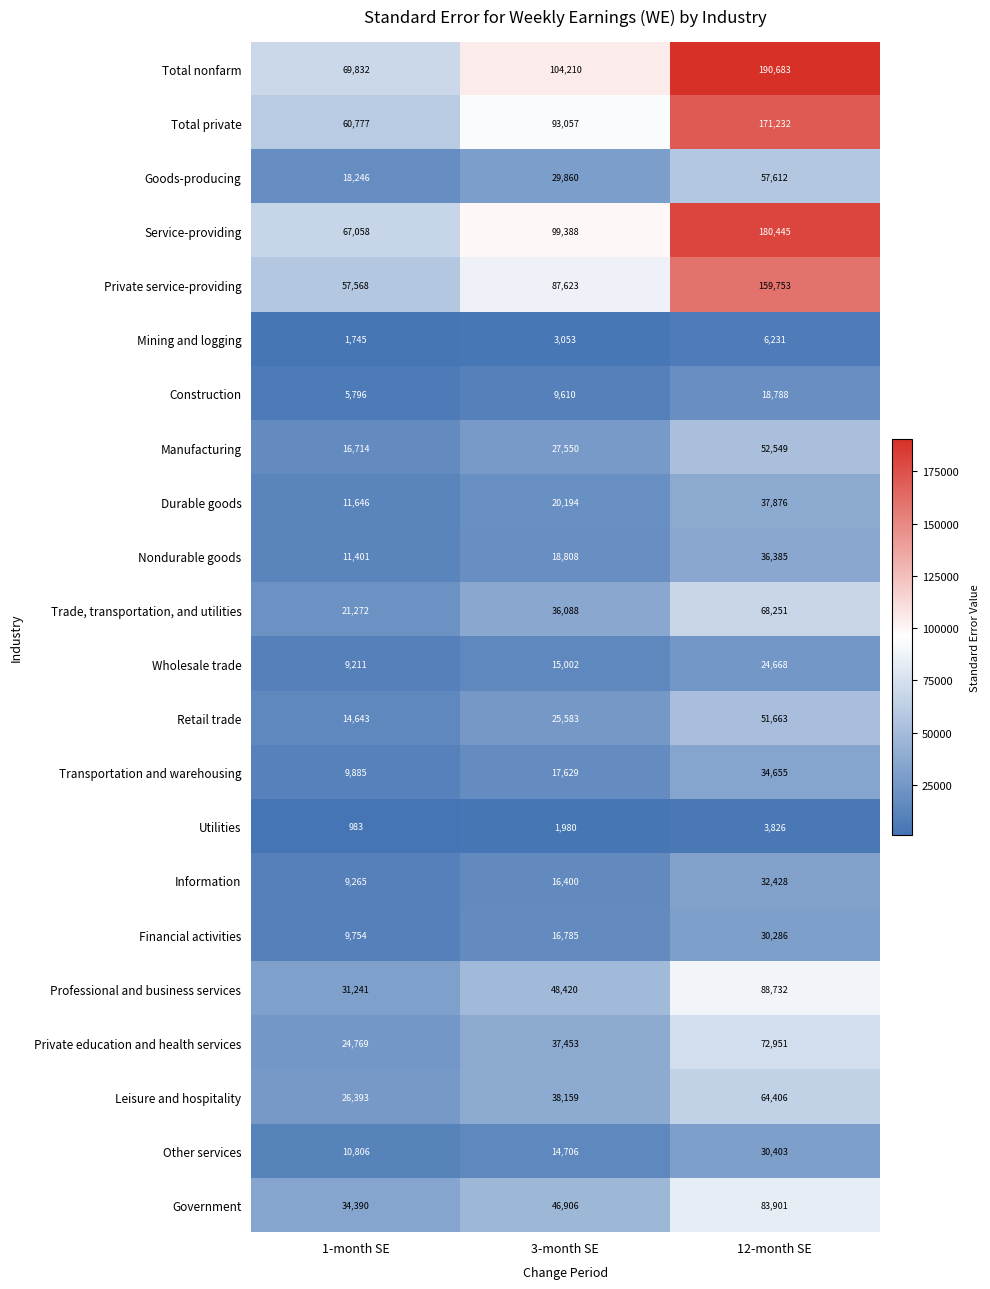

Which series has the widest spread of values?

Total nonfarm